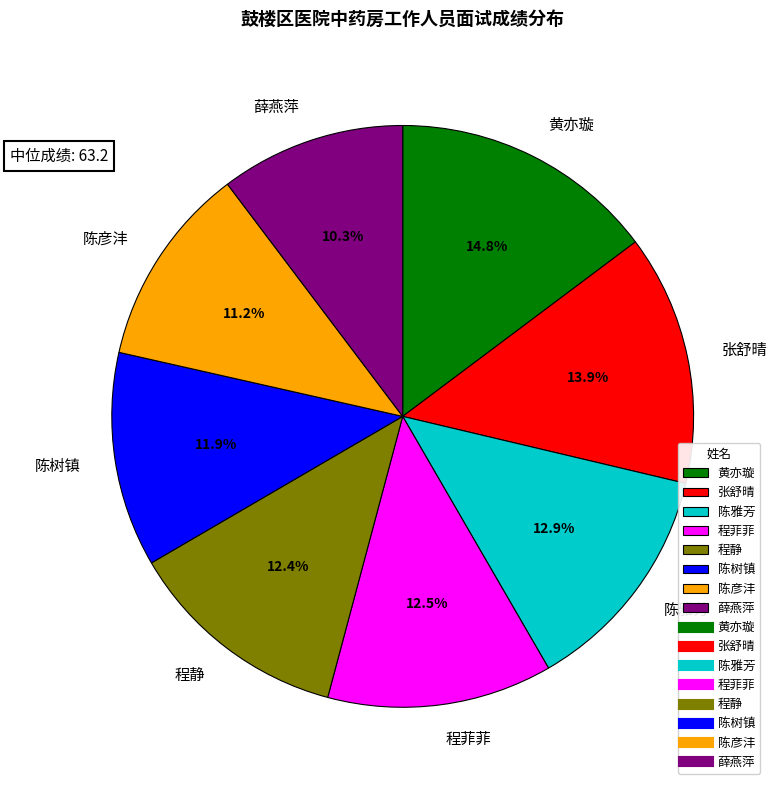

What is the ratio of the value at 陈雅芳 to the value at 薛燕萍?

1.3